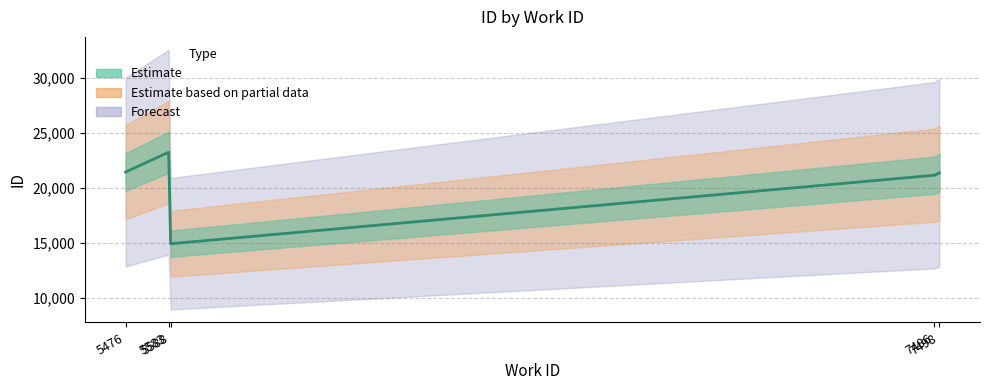

How many series are shown in this chart?

3